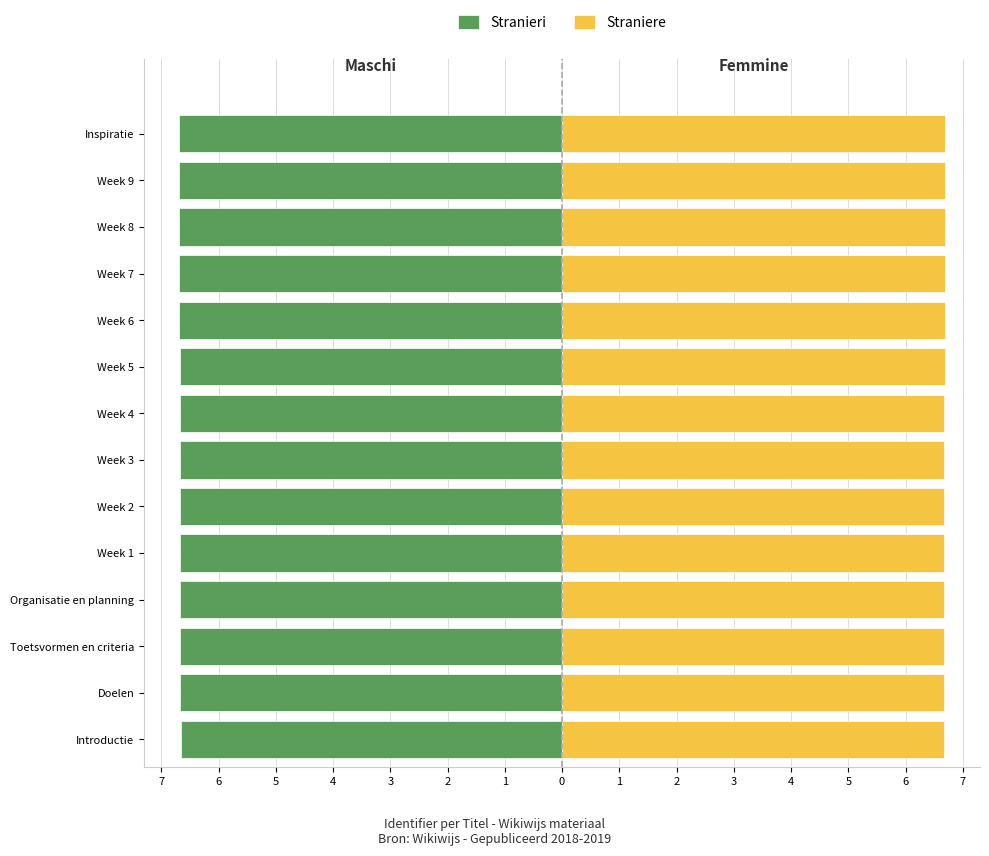

What is the smallest value displayed?

-6.7